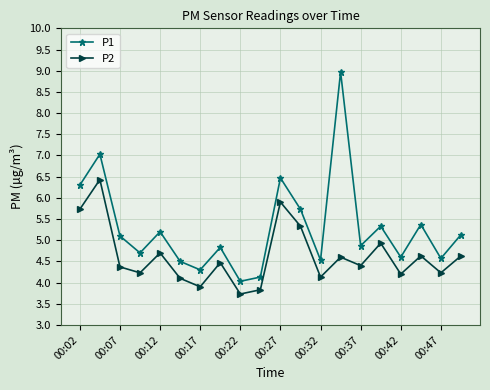

Rank the series by their average value, from highest to lowest.

P1, P2